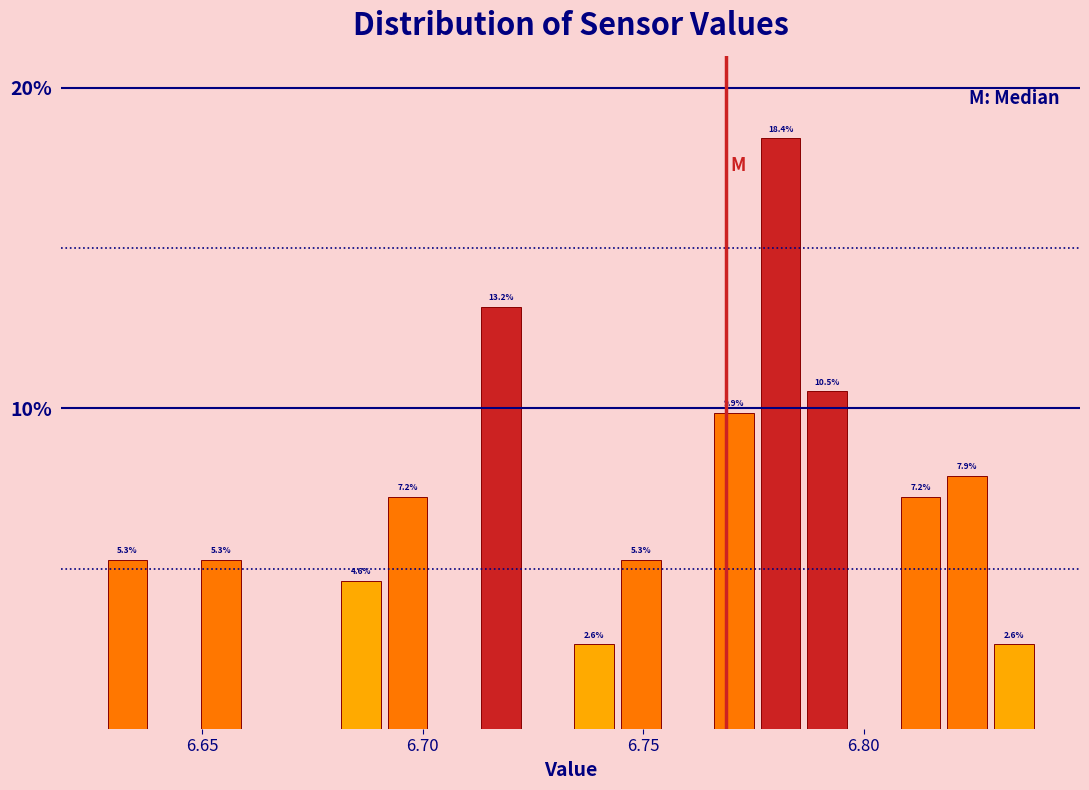

Read against the x-axis, roughly where is the centre of the tallest bar?

6.780